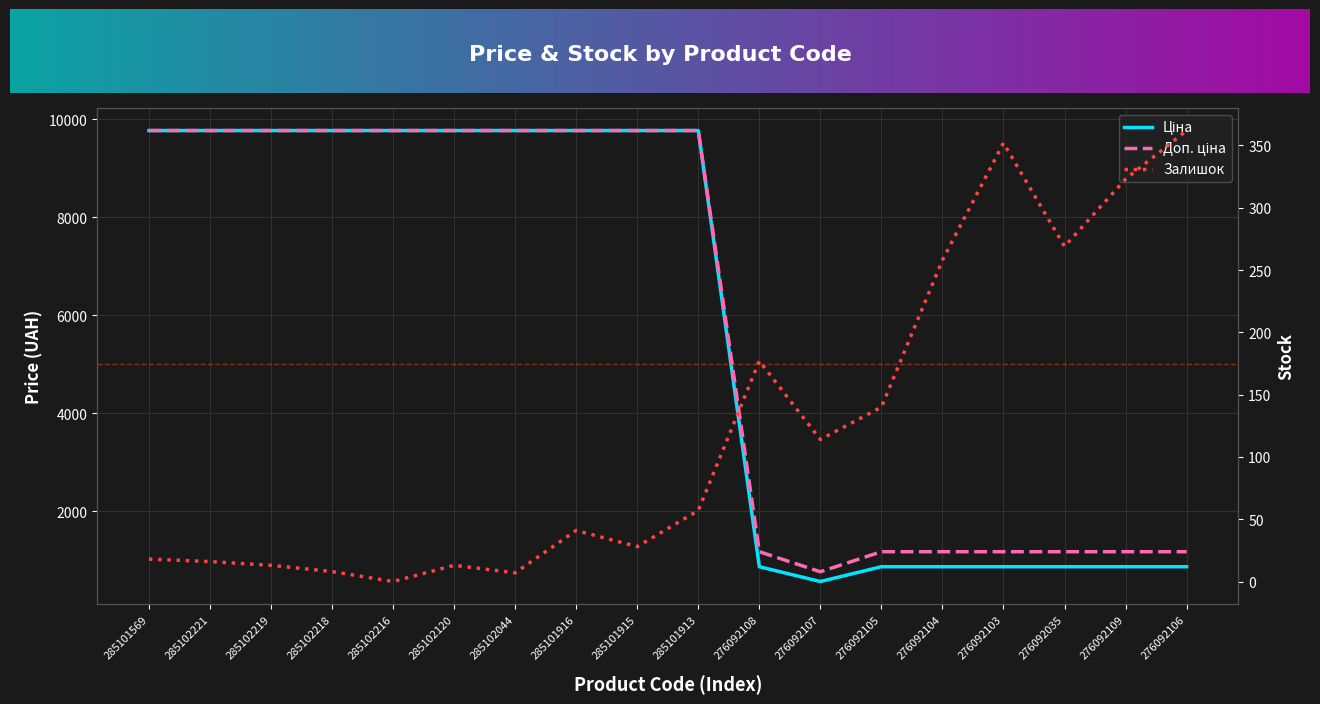

What is the difference between the second highest and second lowest values in the Доп. ціна series?

8595.2